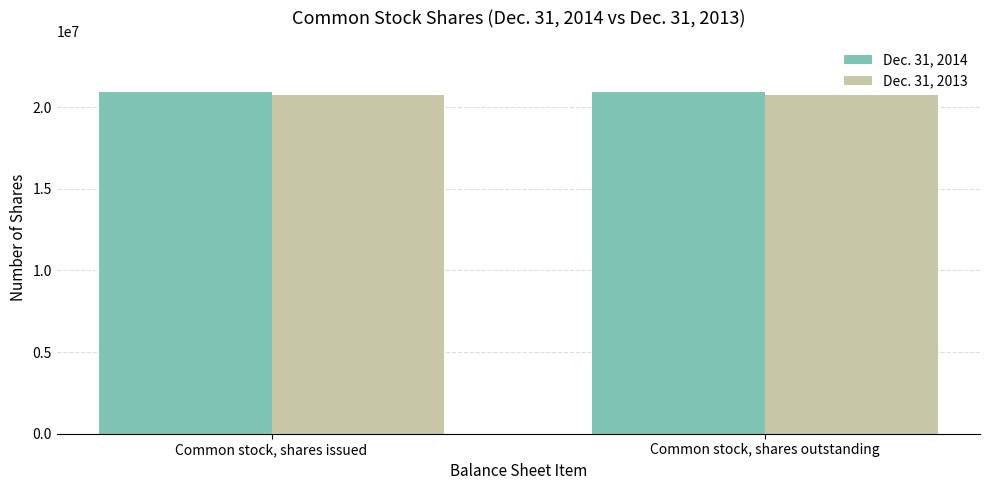

What is the average value of the Dec. 31, 2013 series?

20759014